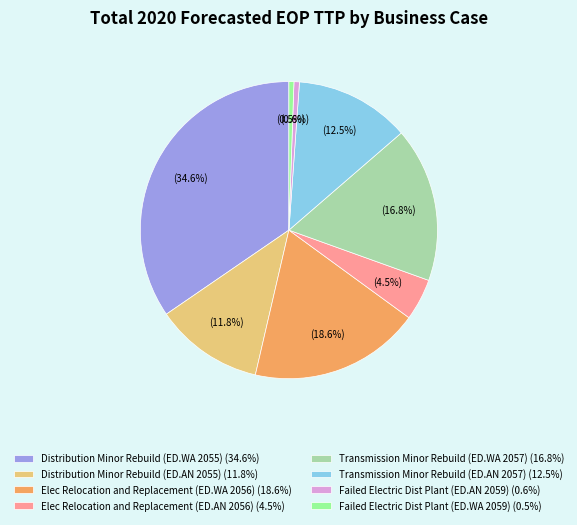

Is there any slice that represents more than half of the pie?

No